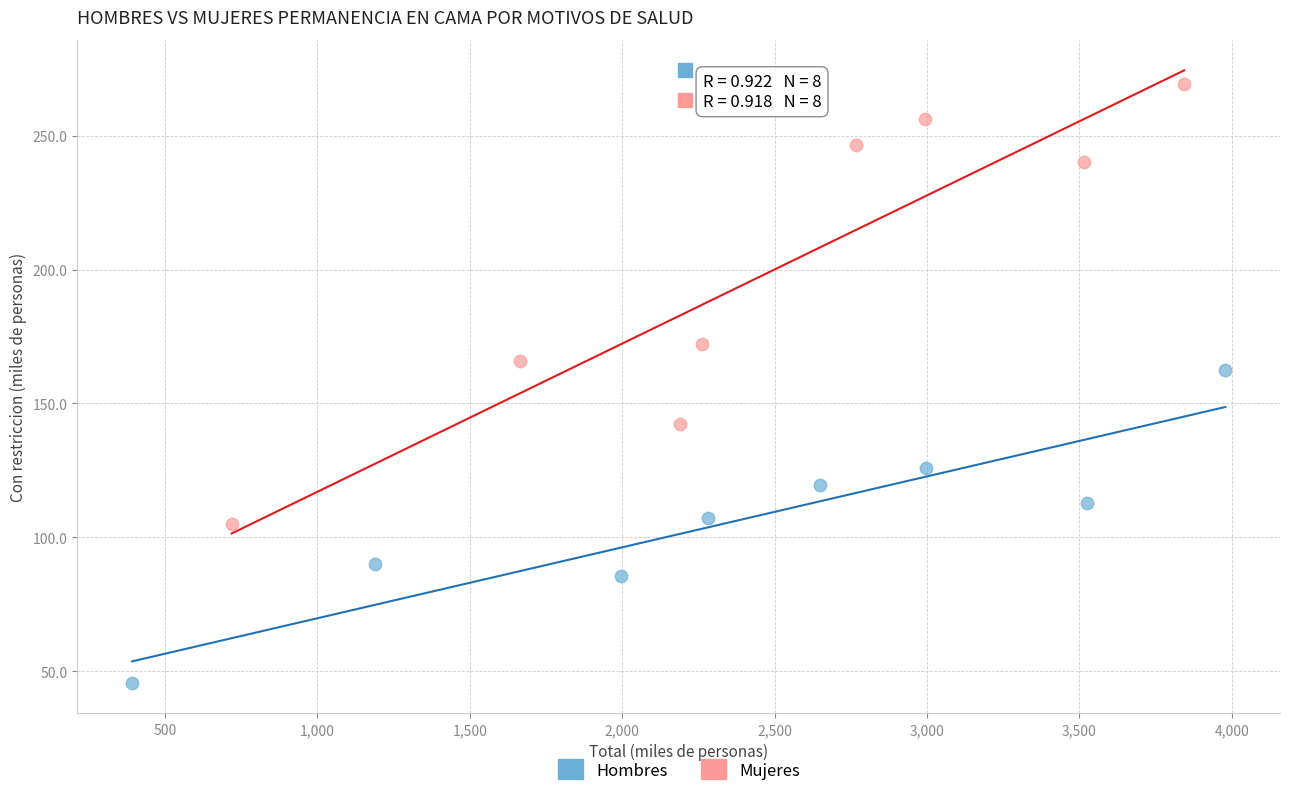

Which series reaches the minimum Y coordinate?

Hombres